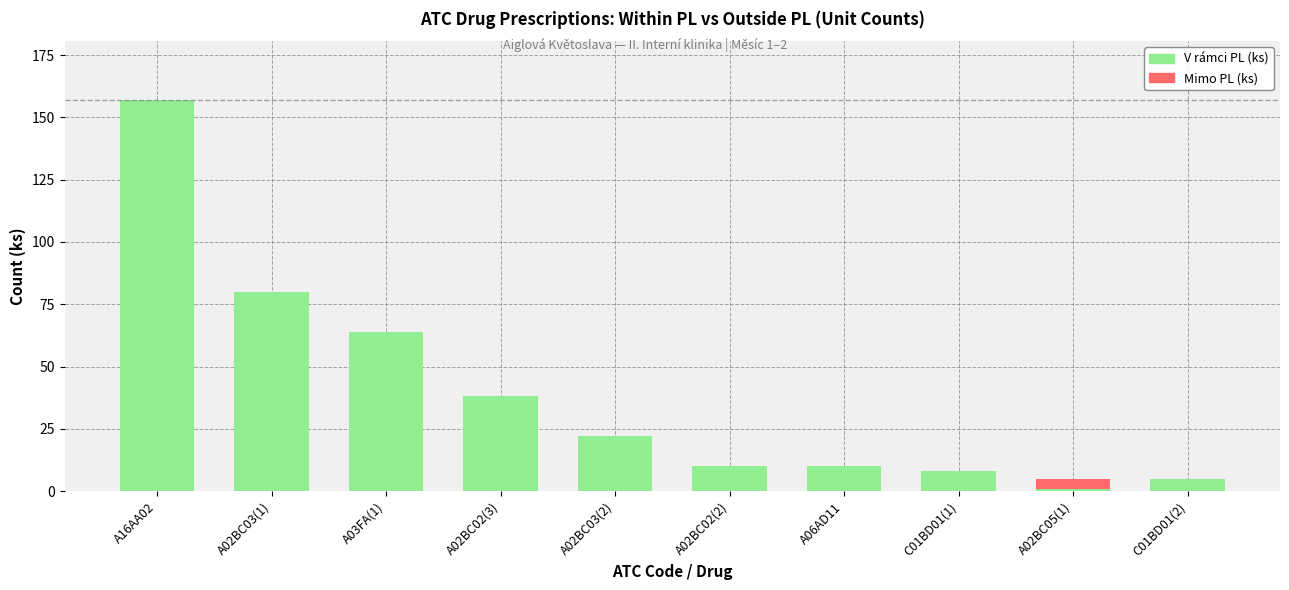

What is the difference between the V rámci PL (ks) values at A02BC03(1) and A02BC03(2)?

58